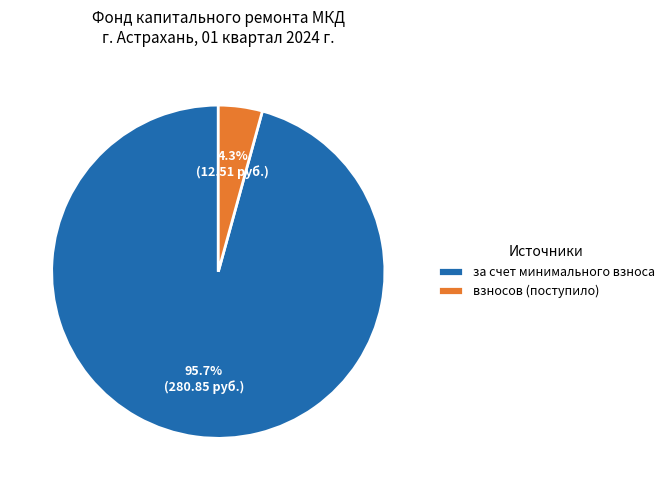

Rank the categories by value from highest to lowest.

за счет минимального взноса, взносов (поступило)